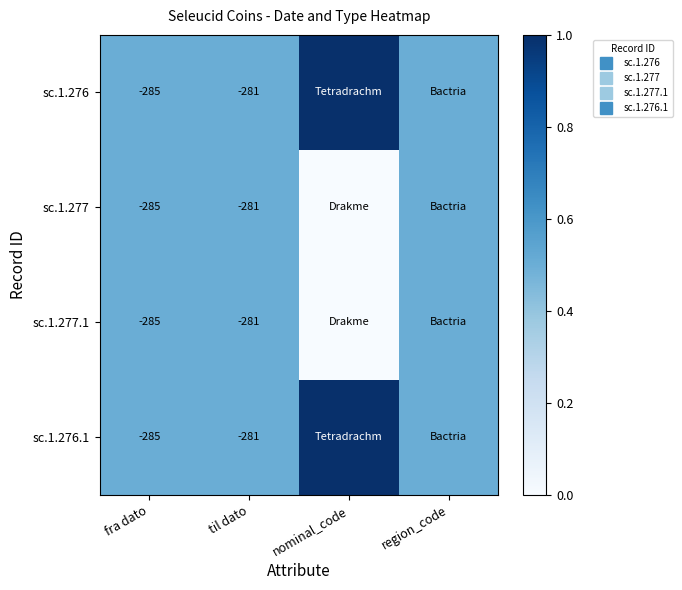

The value of sc.1.276.1 at nominal_code is 1.0. True or false?

True